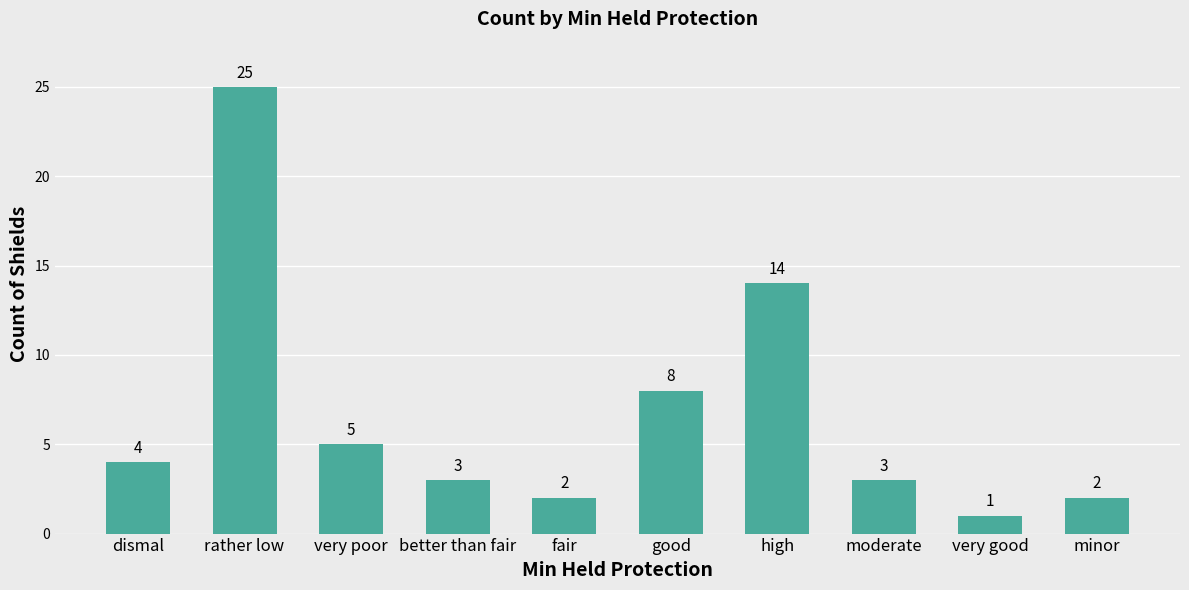

Read the value at better than fair.

3